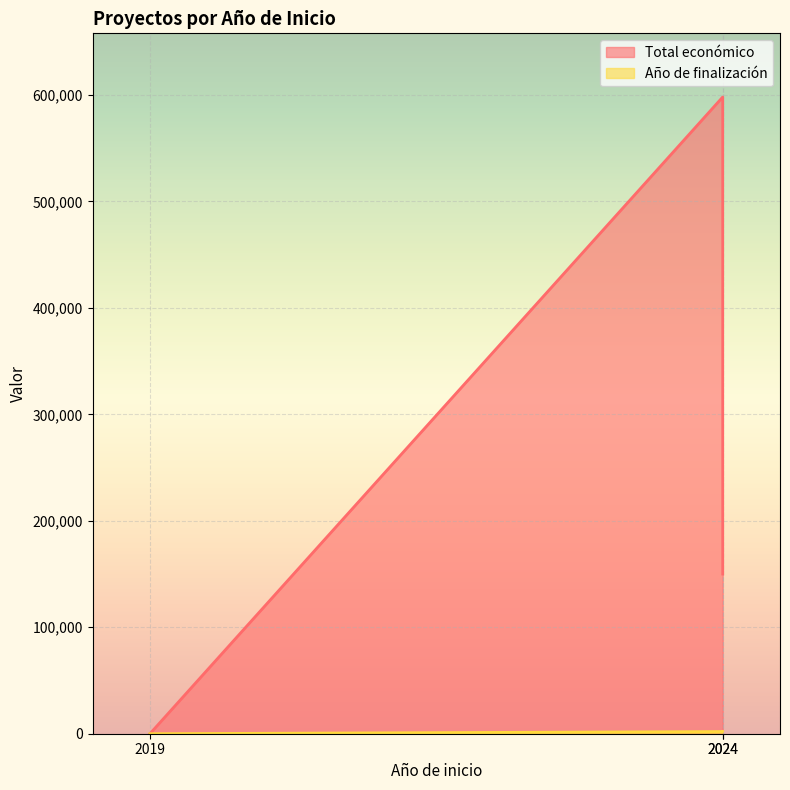

Where is Total económico nearest to the value 299069?

2024